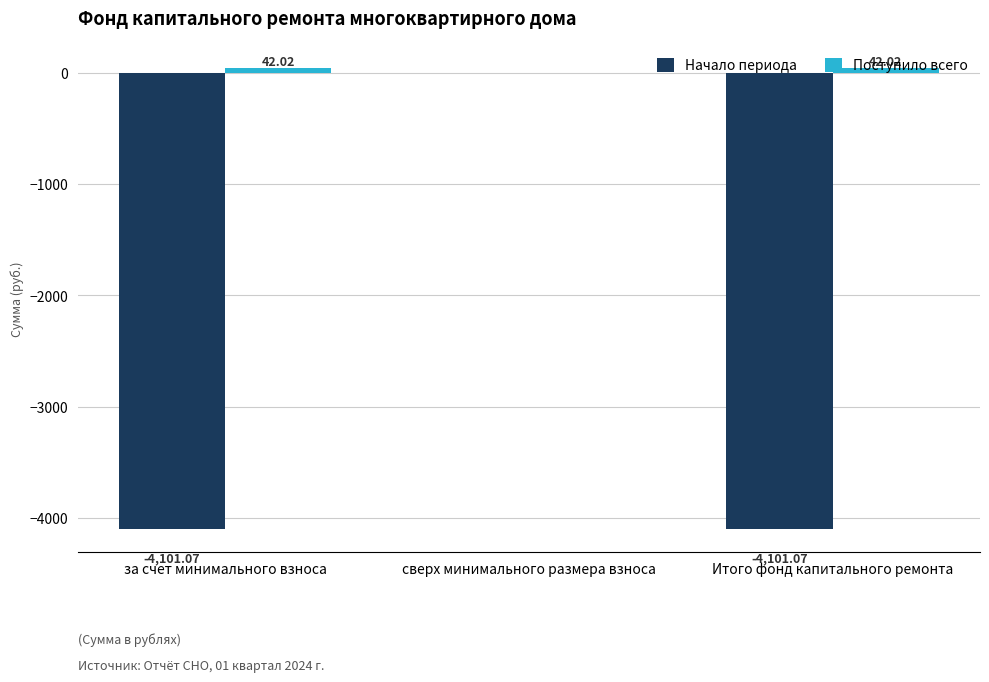

Count the number of data series in this chart.

2